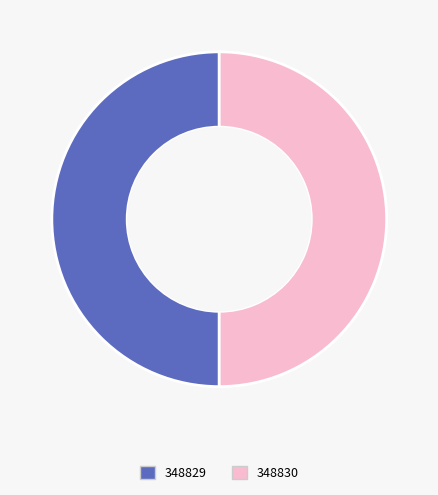

True or false: 348830 accounts for 50% of the total.

True